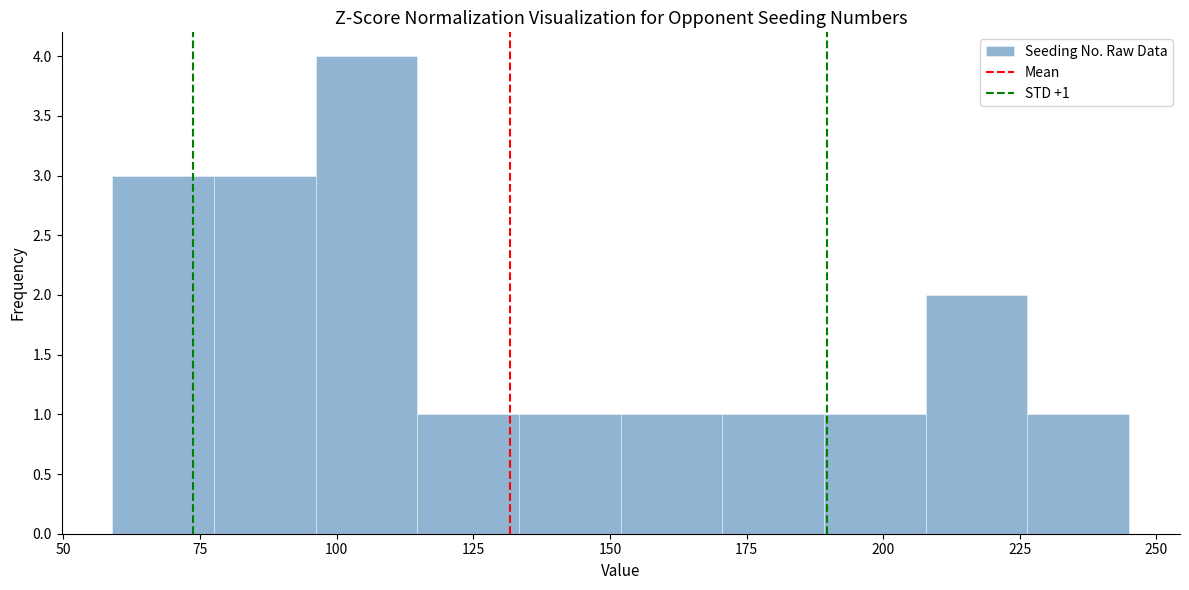

Read against the x-axis, roughly where is the centre of the tallest bar?

105